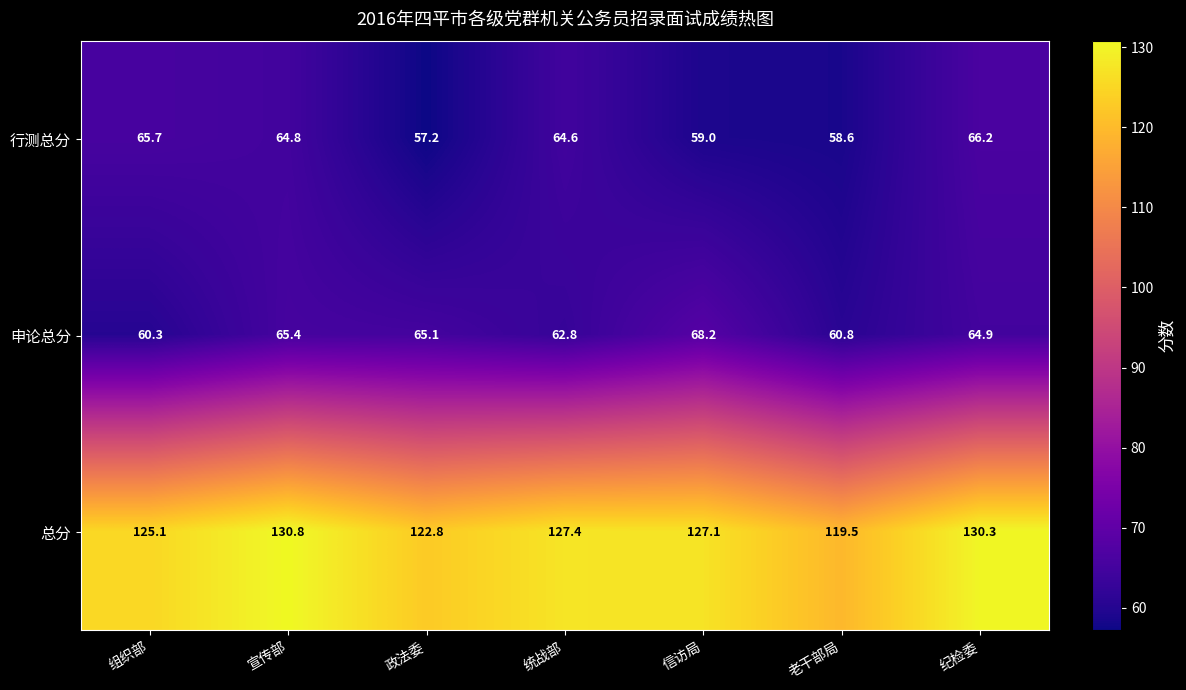

How many data points does each series have?

7